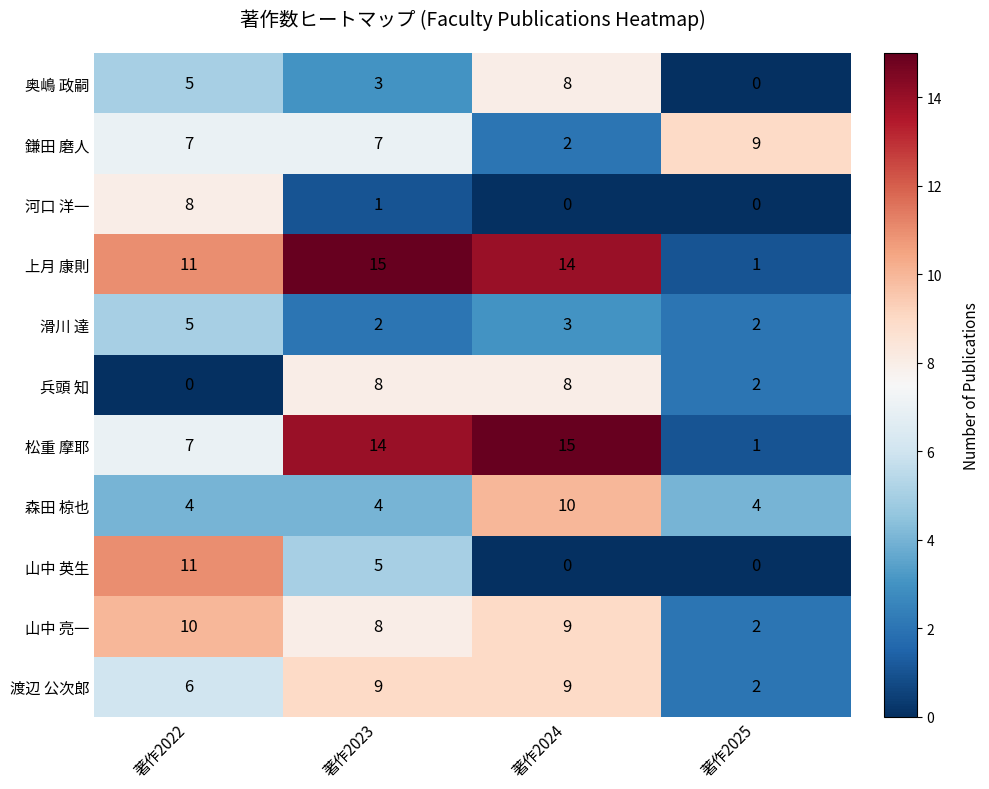

What is the difference between the maximum and minimum values in the 山中 亮一 series?

8